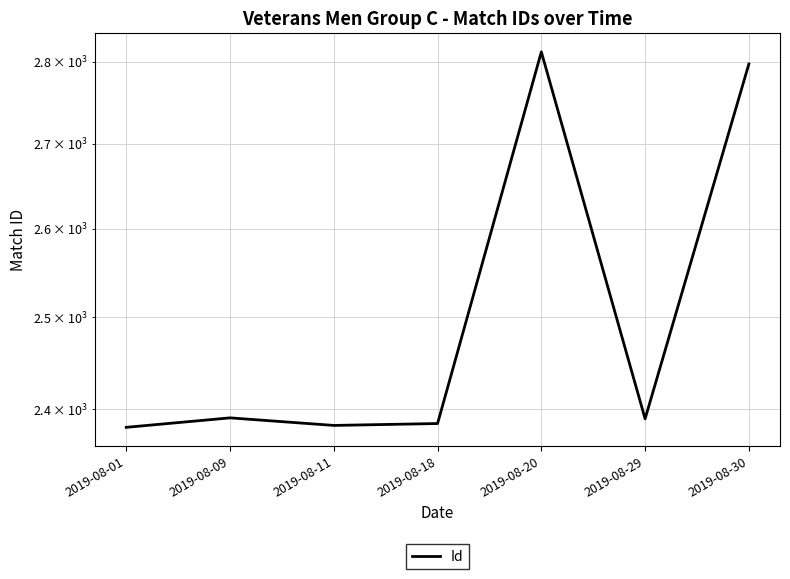

Reading left to right, extract all data points from this chart.

2381	2391	2383	2385	2812	2390	2797